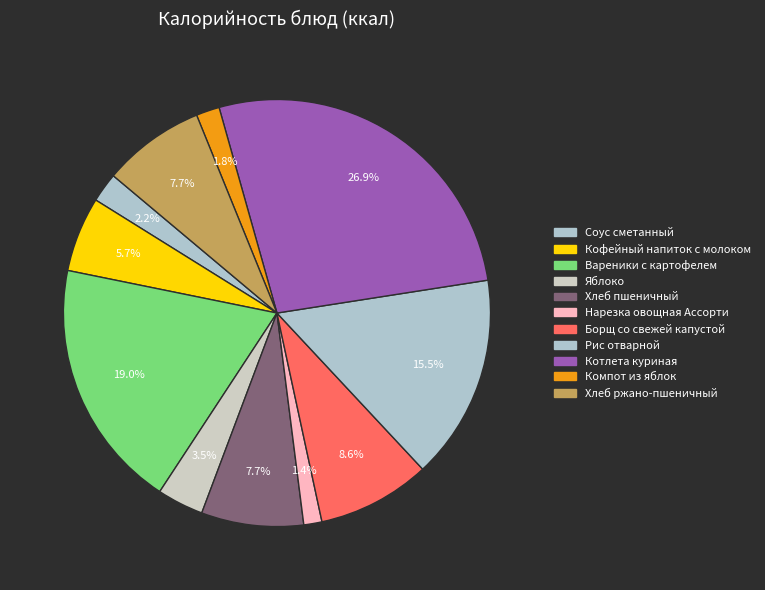

Does Борщ со свежей капустой represent more than half of the total?

No